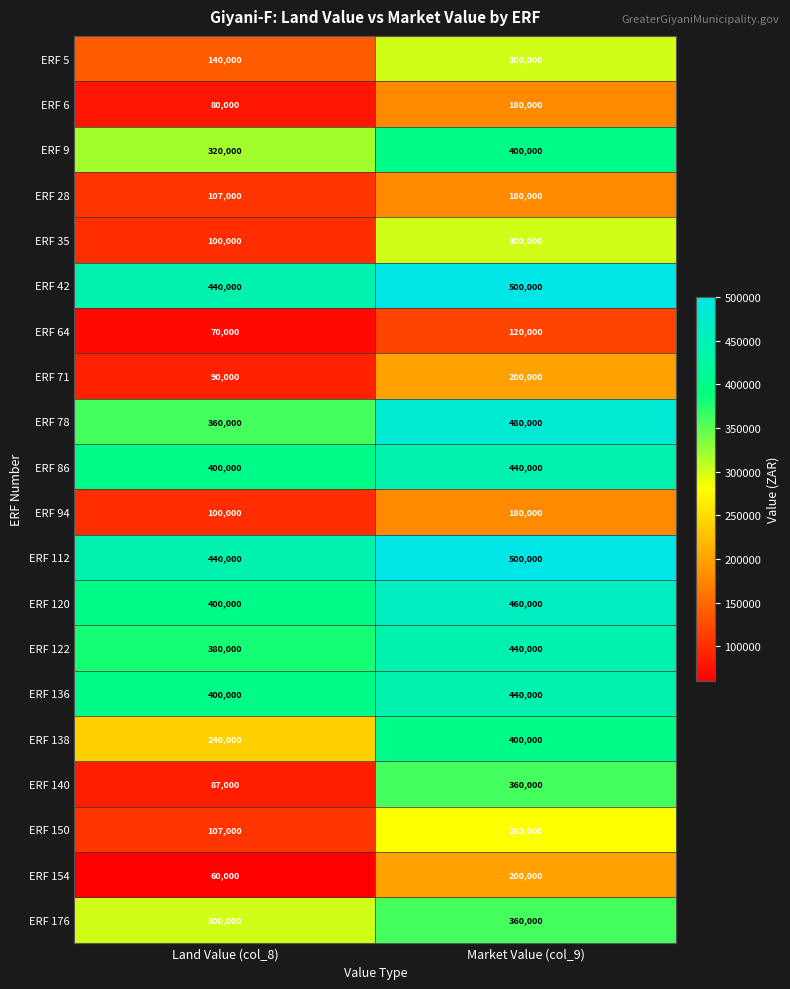

At which category does the chart reach its minimum across all series?

Land Value (col_8)